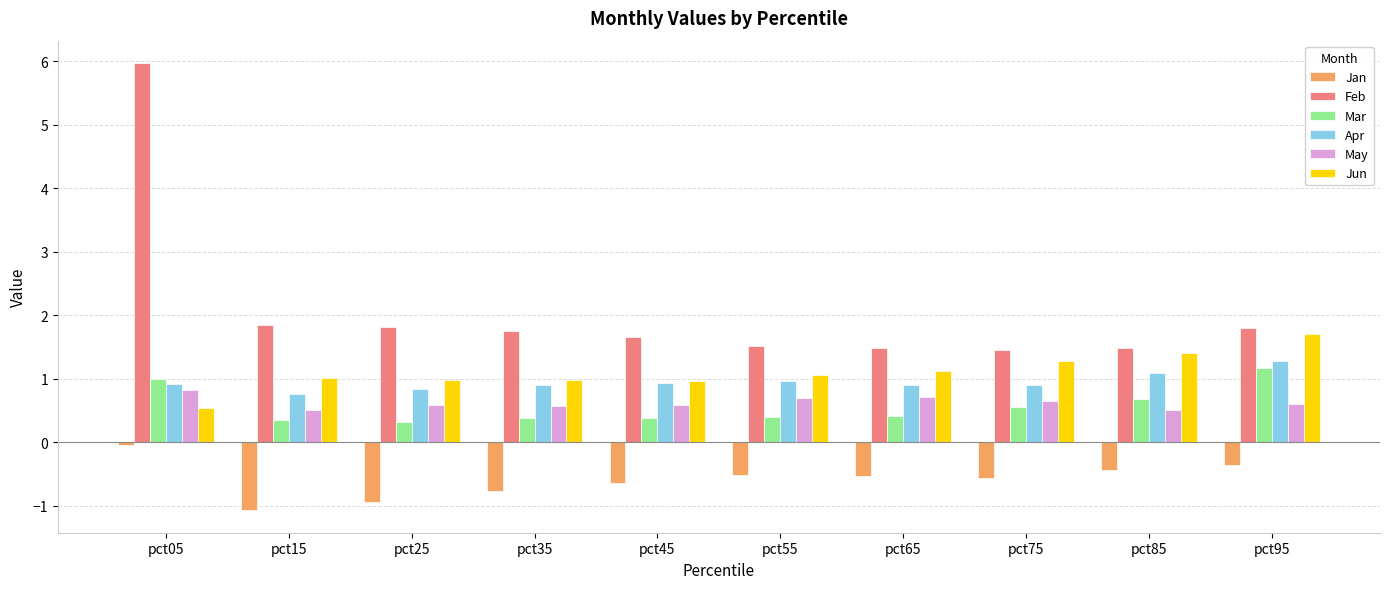

How many bars are there in total?

60